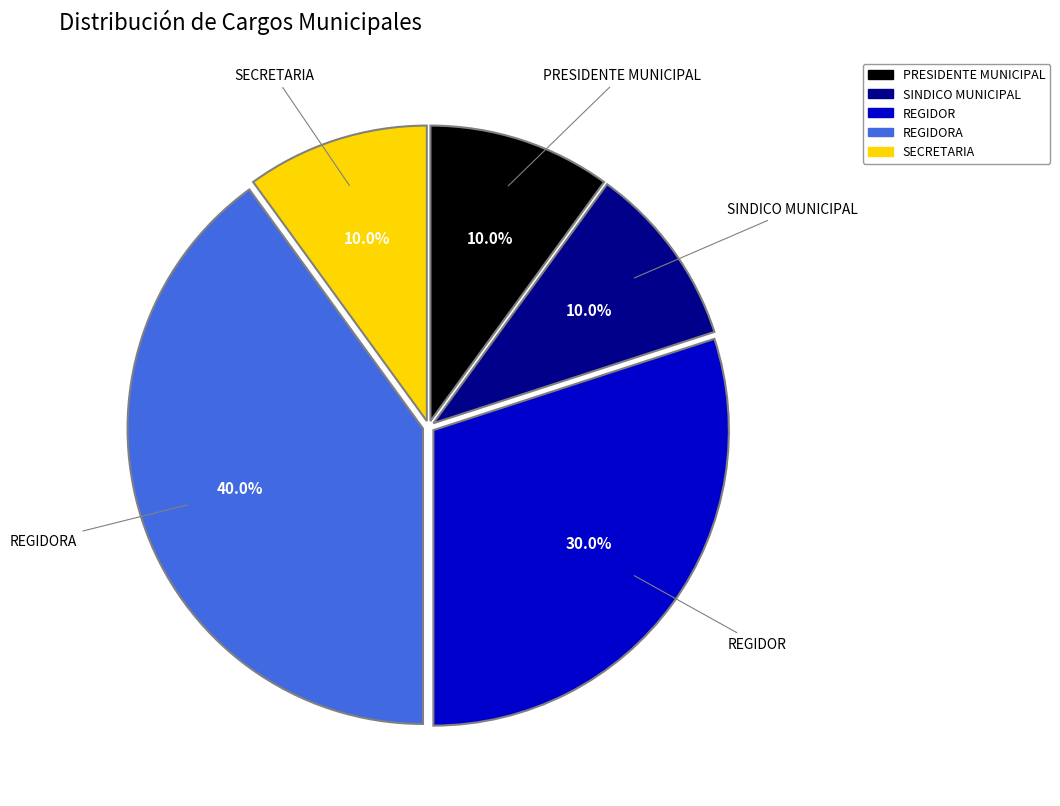

How many segments does this pie chart have?

5